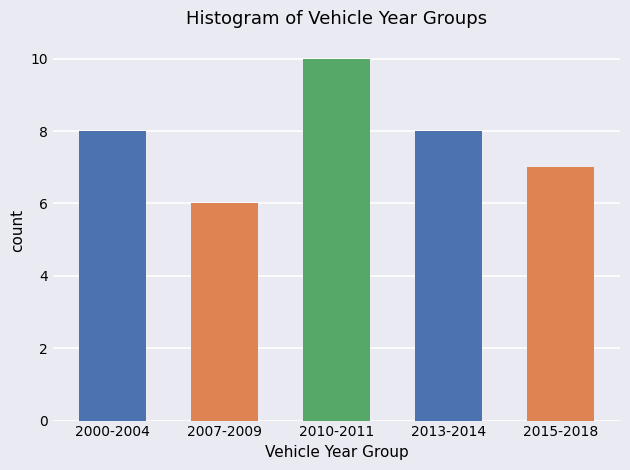

At which category does the chart reach its peak across all series?

2010-2011